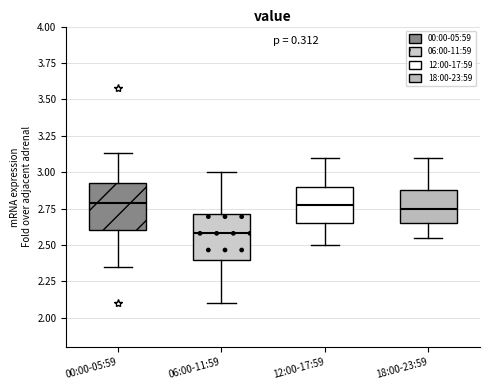

Reading left to right, transcribe this box plot: for each box, give where its median line is, the range the box spans, and where its two whiskers end, as read against the y-axis. The values are not printed on the chart, so give them approximately, as read against the axis.

00:00-05:59: median 2.80, box 2.60 to 2.95, whiskers 2.35 to 3.15
06:00-11:59: median 2.60, box 2.40 to 2.70, whiskers 2.10 to 3.00
12:00-17:59: median 2.80, box 2.65 to 2.90, whiskers 2.50 to 3.10
18:00-23:59: median 2.75, box 2.65 to 2.90, whiskers 2.55 to 3.10